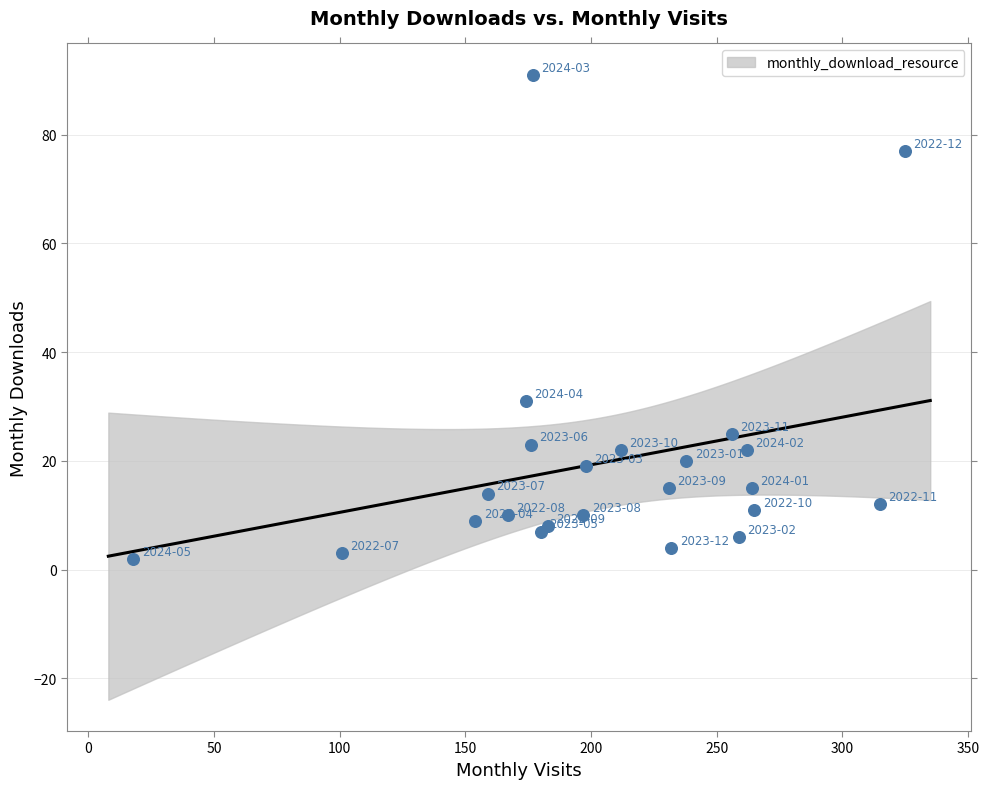

What Y value in the scatter plot is closest to 46?

31